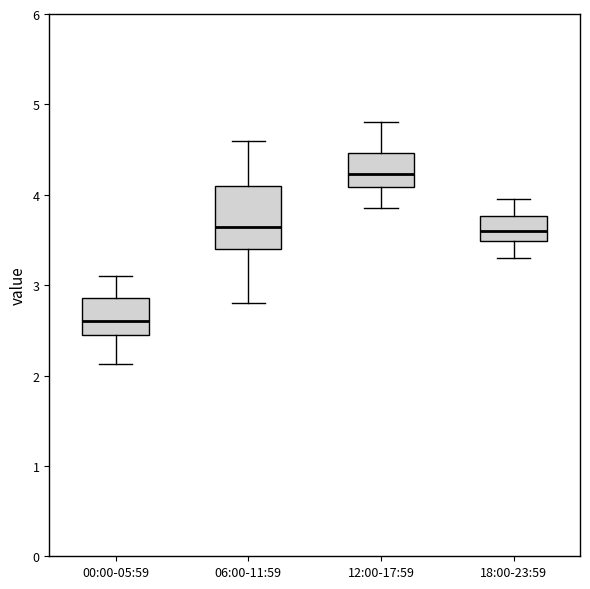

Which box has the highest median line?

12:00-17:59